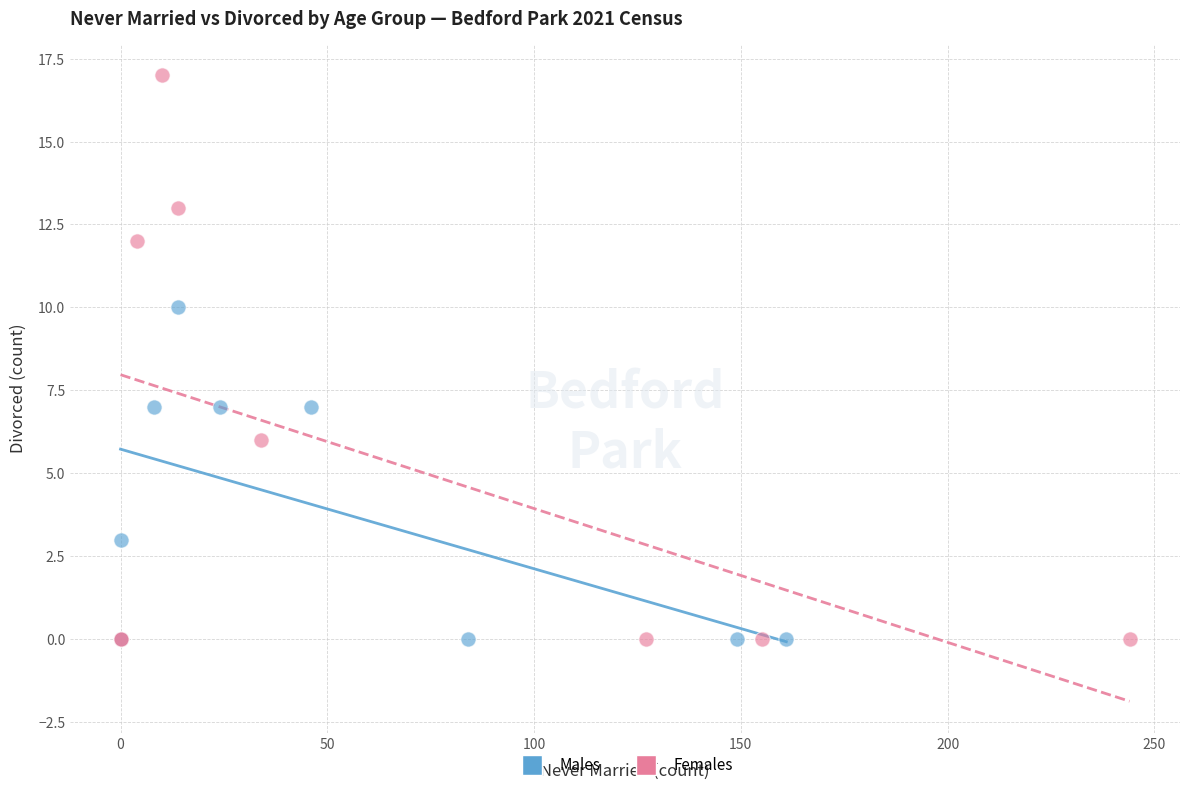

Which series contains the highest Y value?

Females